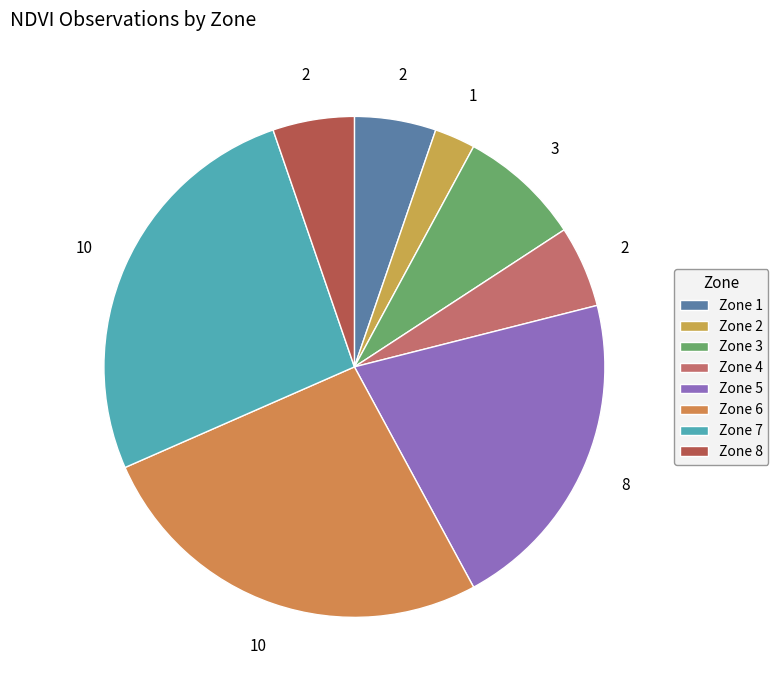

Is Zone 7 the majority of the pie?

No